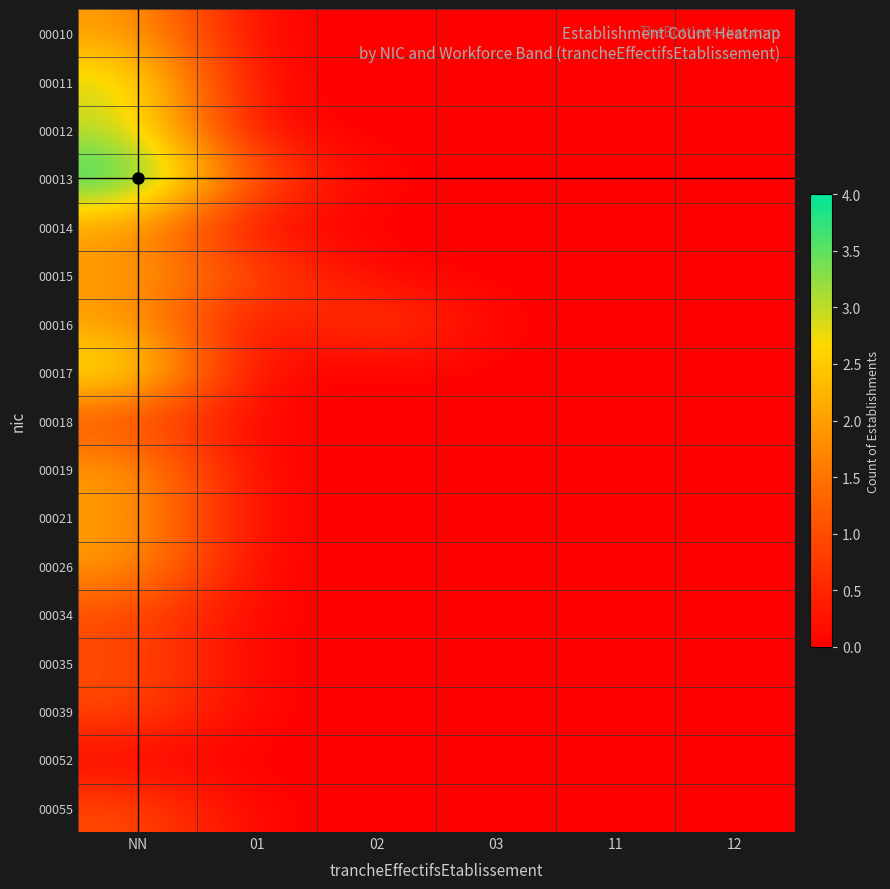

At which category is the sum across all series the highest?

NN